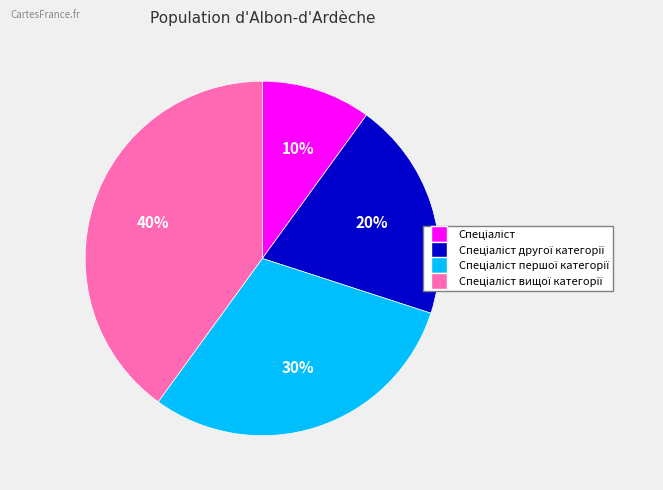

Is there a majority slice in this chart?

No